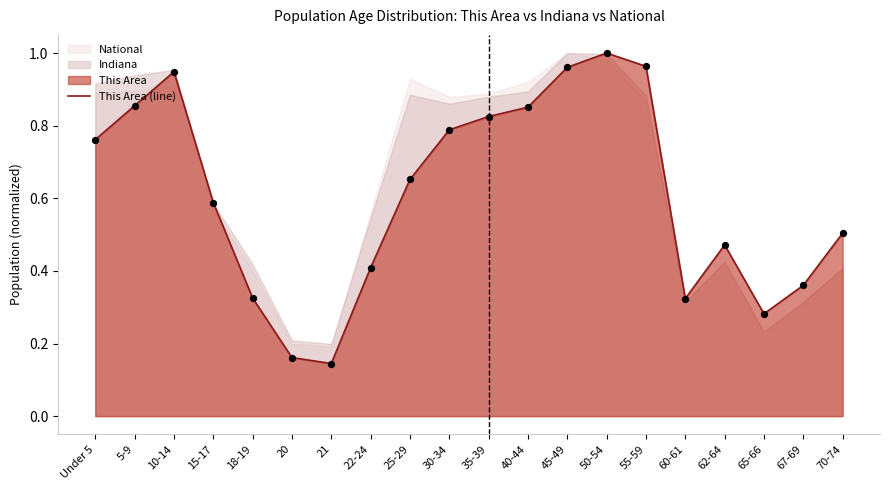

What is the total value across all series at 10-14?

1.9